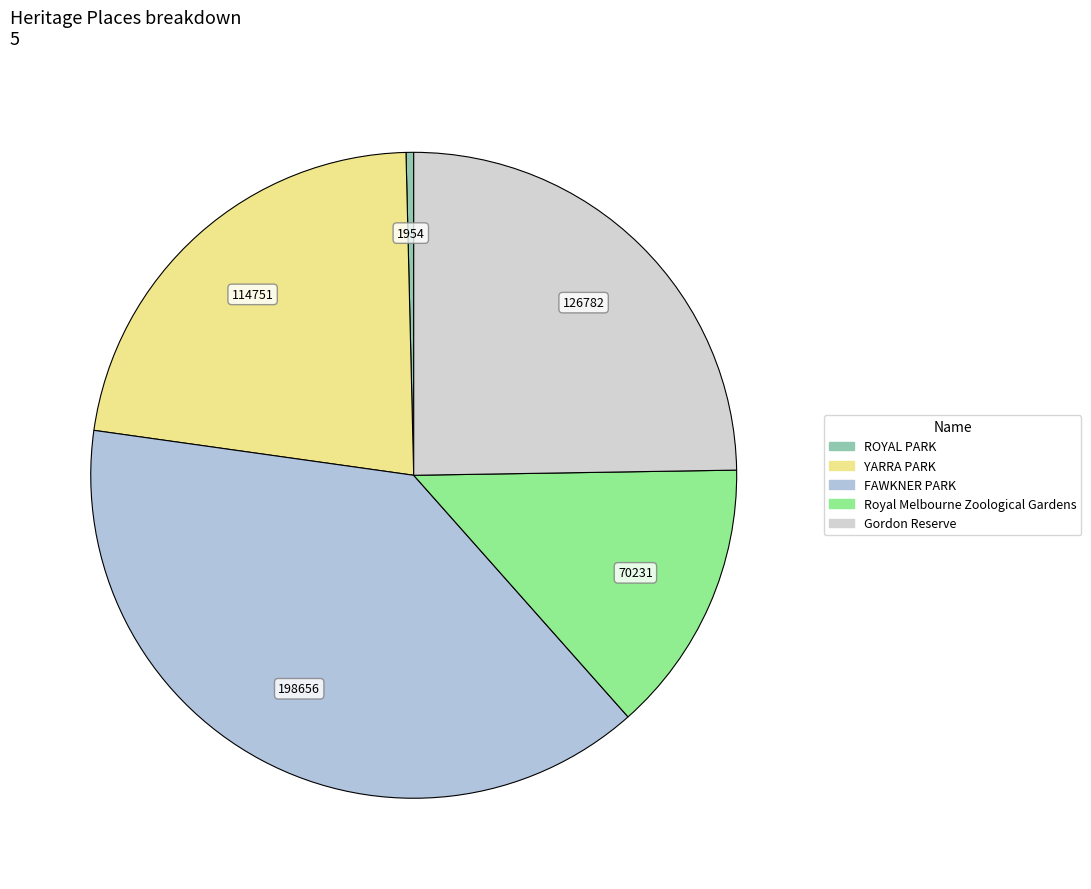

What is the total percentage of Royal Melbourne Zoological Gardens and Gordon Reserve?

38.5%